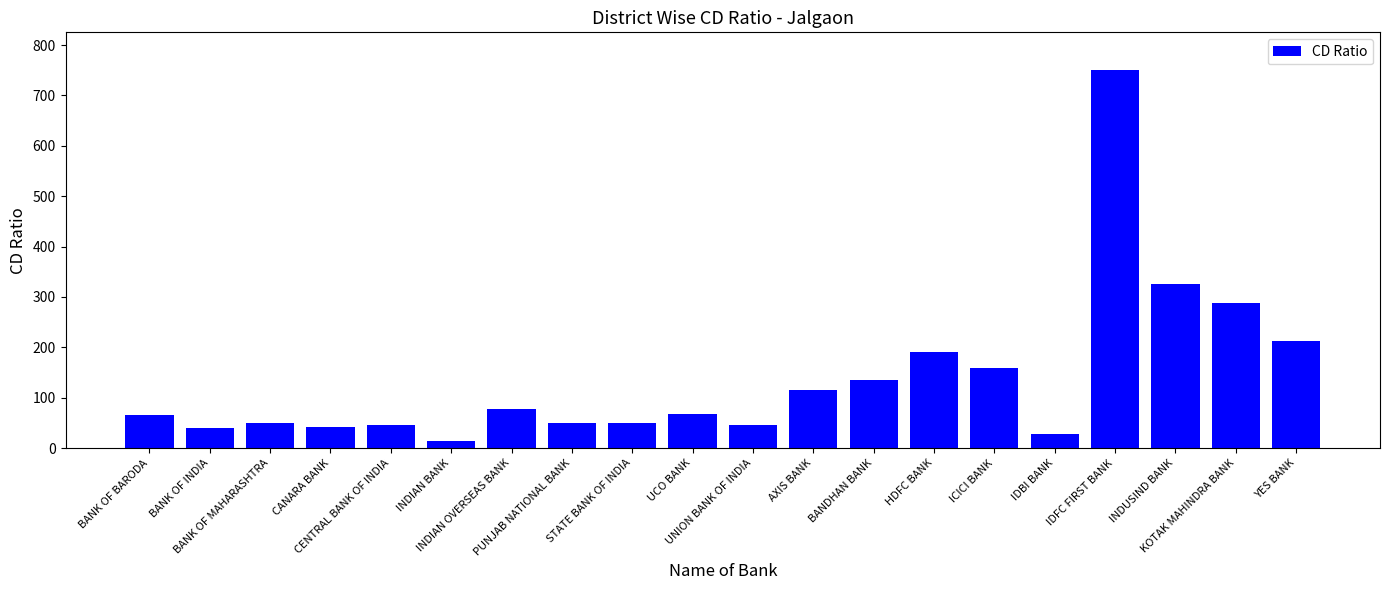

What is the label of the 19th bar from the right?

BANK OF INDIA